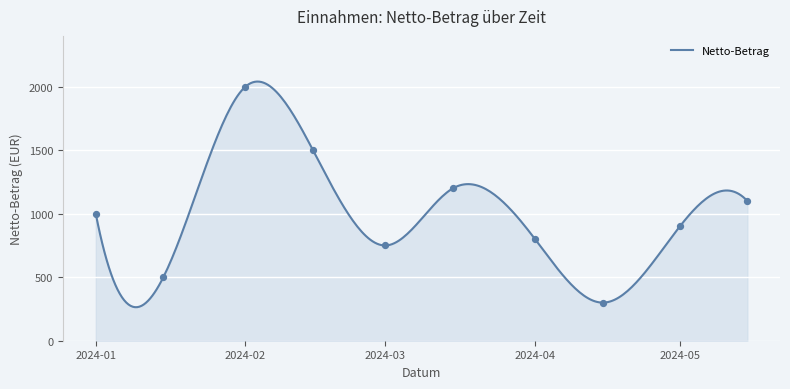

What is the lowest value of the Netto-Betrag series?

264.1